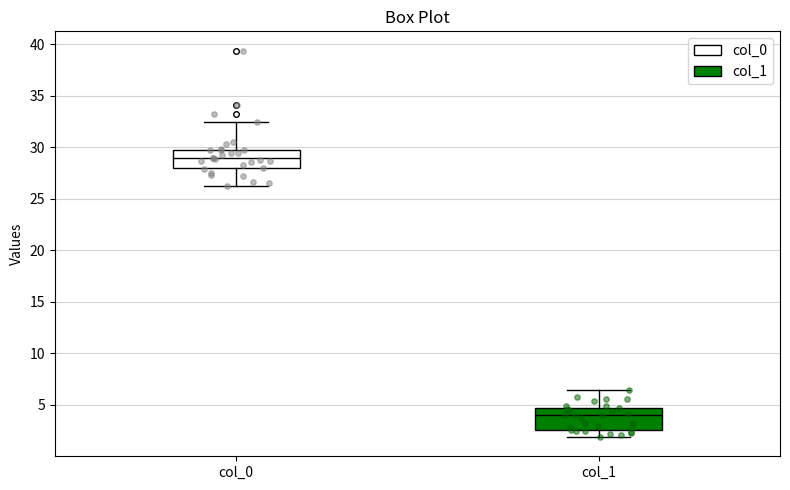

Reading left to right, read every box against the y-axis: the position of its median line, the range the box covers, and the ends of its whiskers. The values are not printed on the chart, so give them approximately, as read against the axis.

col_0: median 29.0, box 28.0 to 30.0, whiskers 26.0 to 32.5
col_1: median 4.0, box 2.5 to 4.5, whiskers 2.0 to 6.5